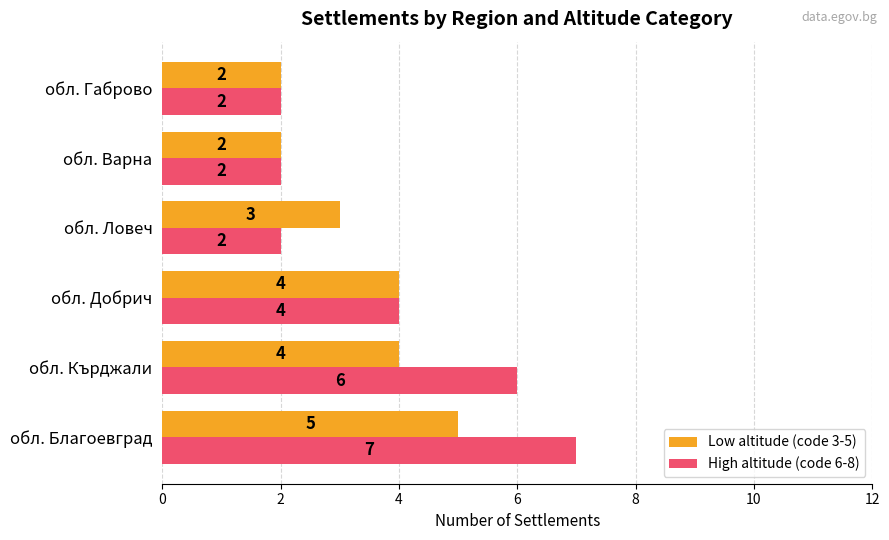

Rank the series by their average value, from lowest to highest.

Low altitude (code 3-5), High altitude (code 6-8)